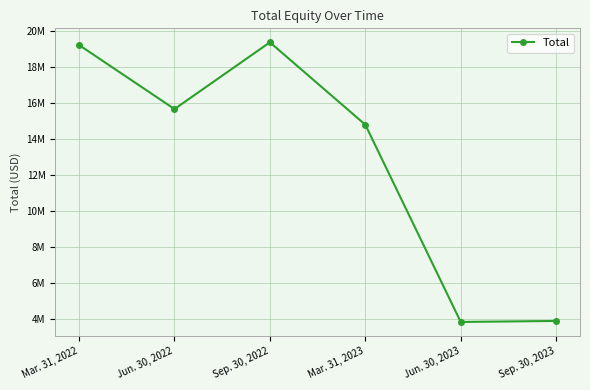

What is the greatest value displayed?

19392784